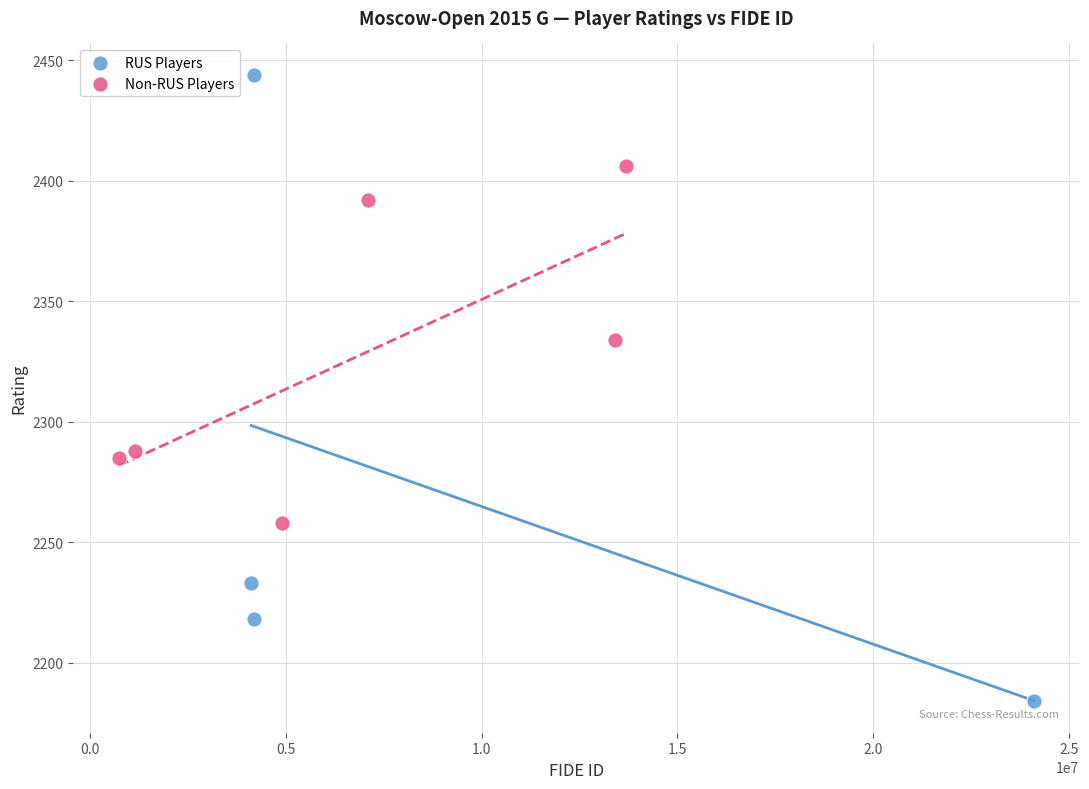

Which series contains the highest Y value?

RUS Players